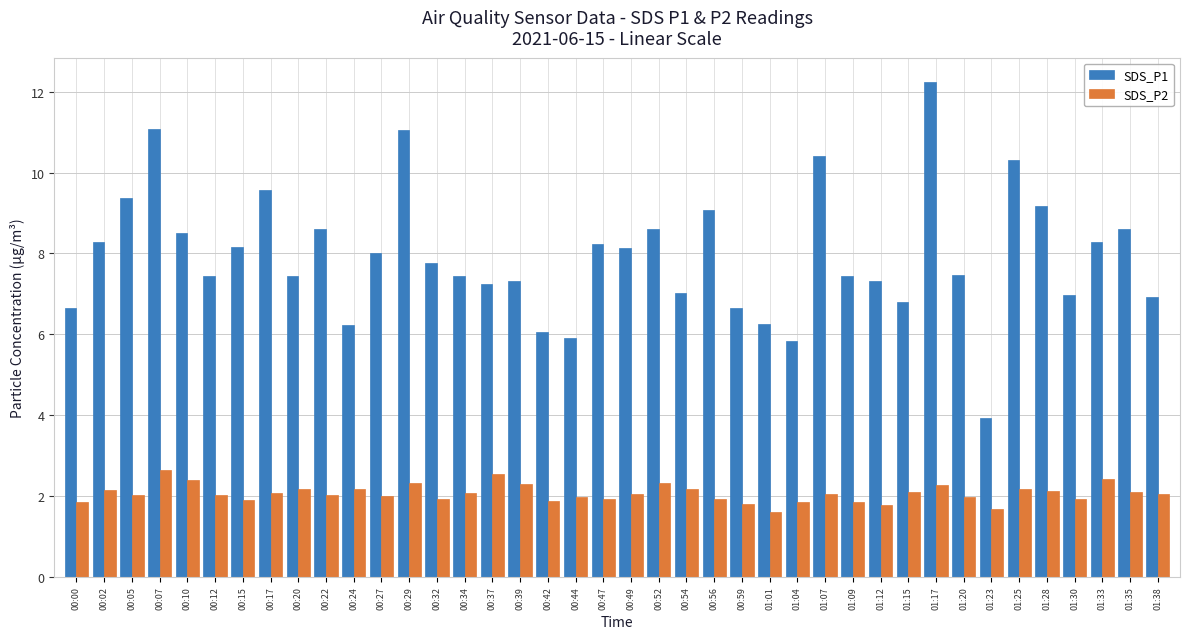

How many bars are there in total?

80